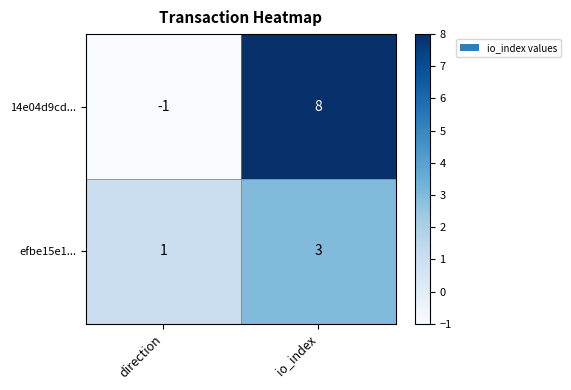

Count the number of categories in the chart.

2